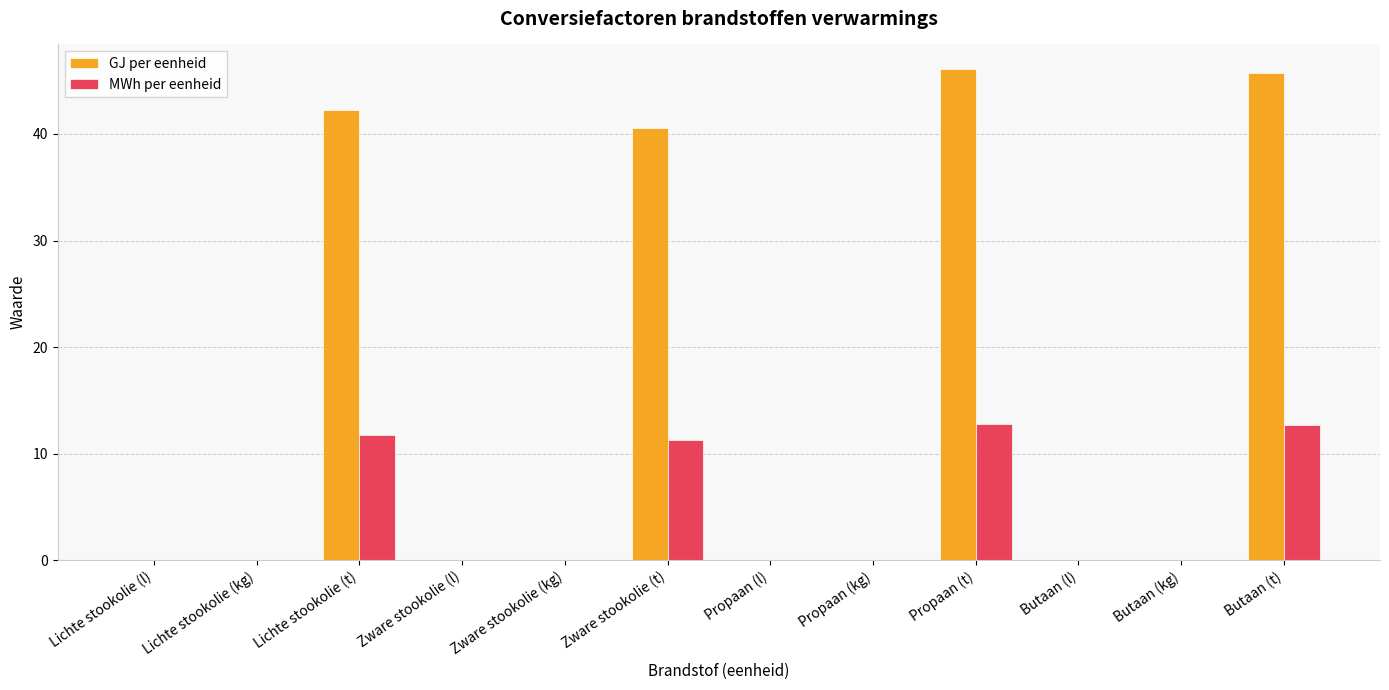

How many groups of bars are there?

12